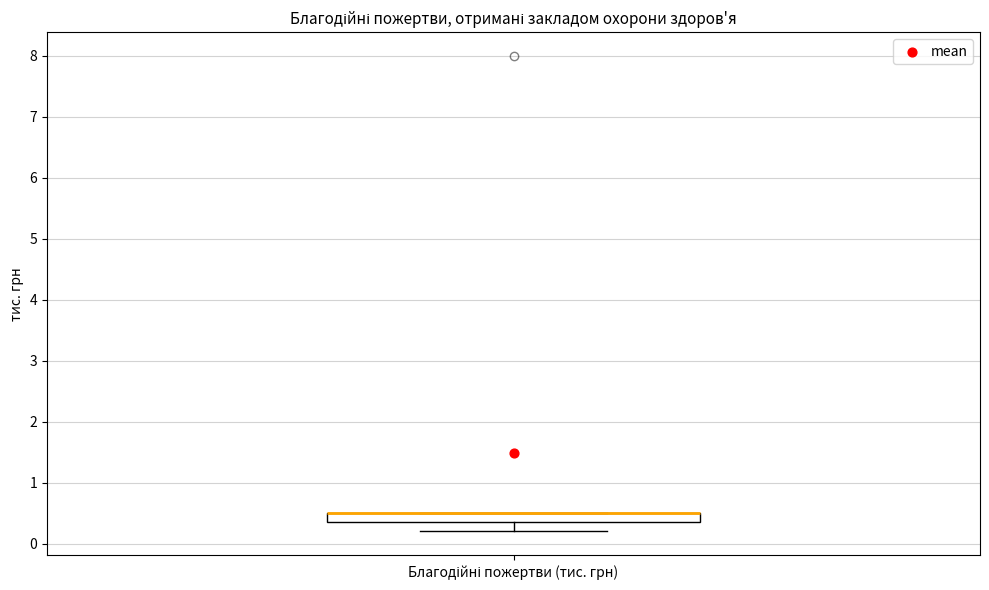

Read this box plot against the y-axis: the position of the median line, the range covered by the box, and the ends of both whiskers. The values are not printed on the chart, so give them approximately, as read against the axis.

median 0.5 (drawn on the box's upper edge), box 0.4 to 0.5, whiskers 0.2 to 0.5